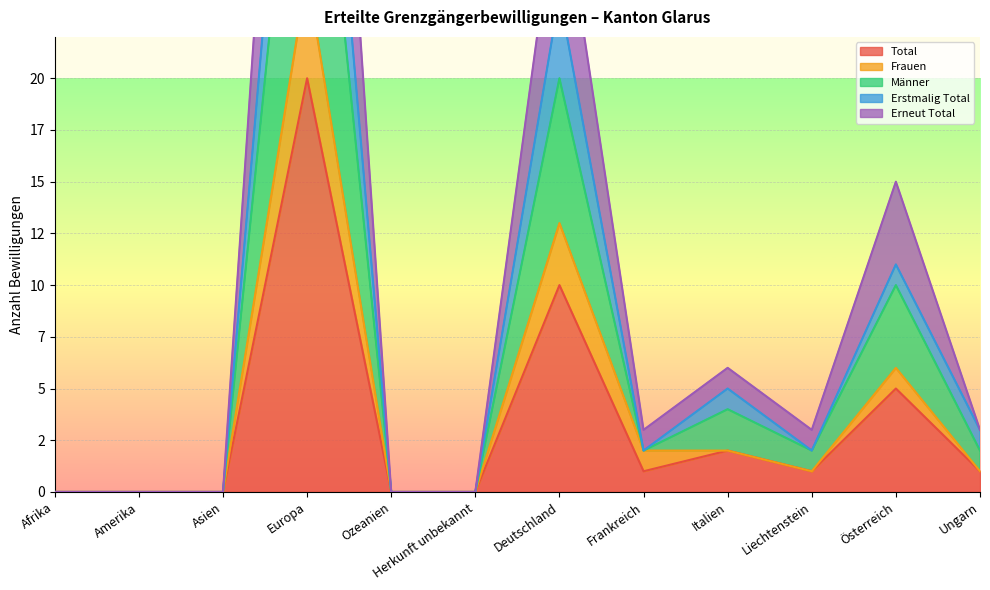

The value of Erstmalig Total at Amerika is 0. True or false?

True